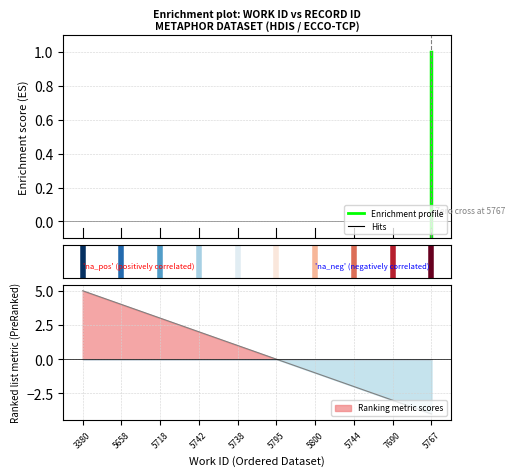

What is the label of the 6th point from the left?

5795